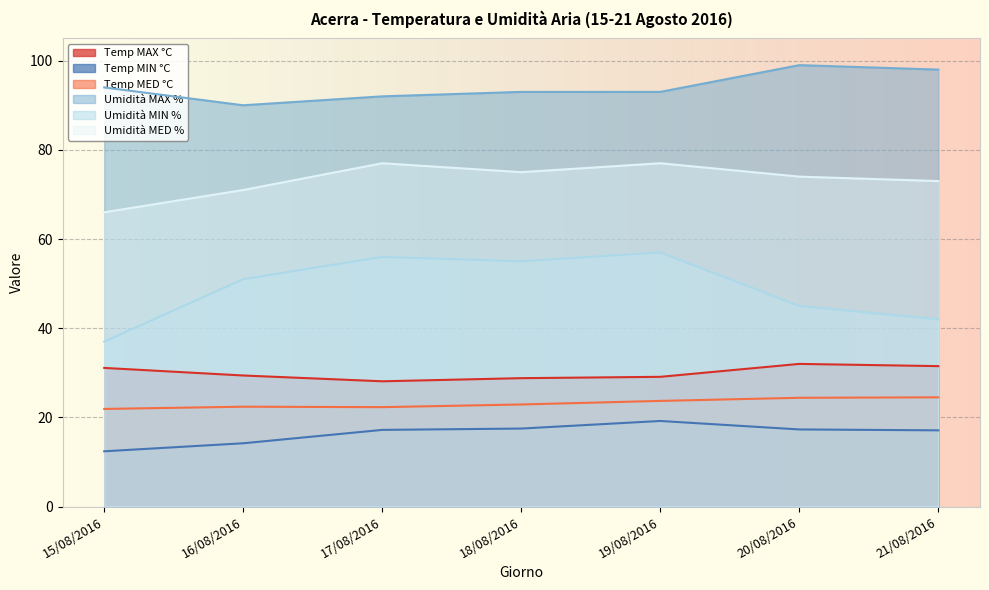

What is the total value across all series at 16/08/2016?

278.0